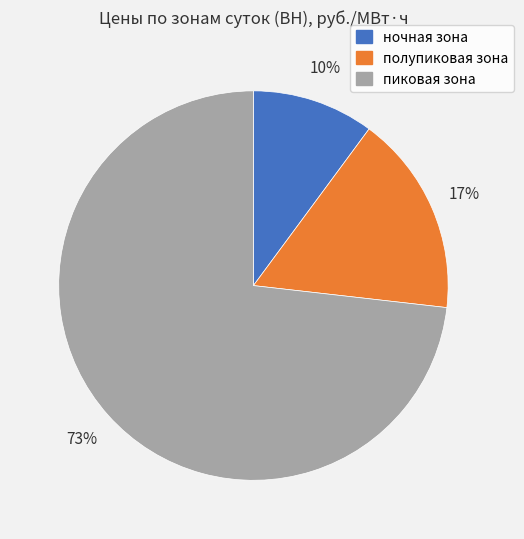

To the nearest percent, what is the combined percentage of ночная зона and пиковая зона?

83%